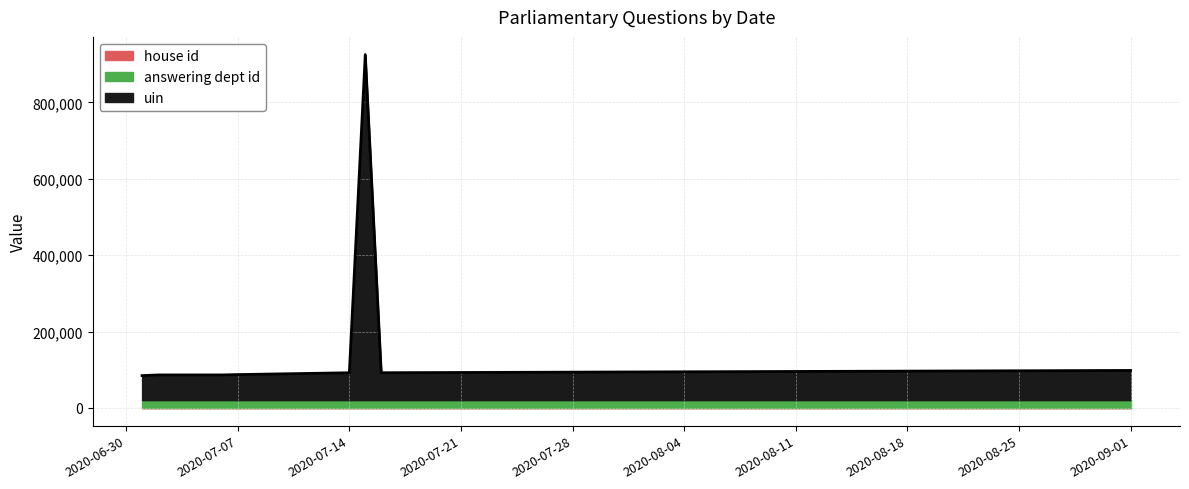

At which category is the sum across all series the highest?

2020-07-15